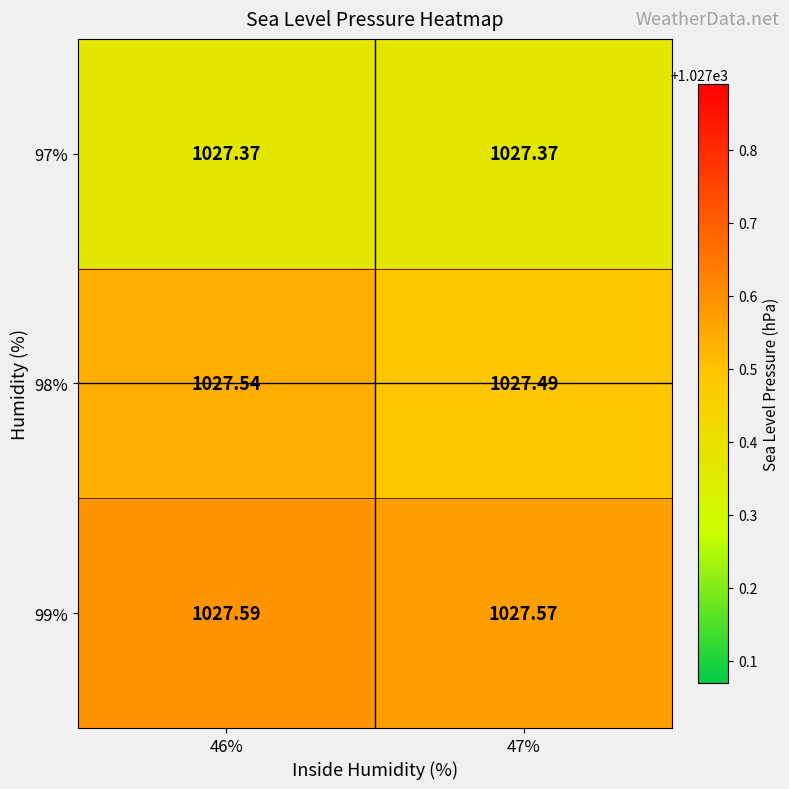

At which category does the chart reach its peak across all series?

46%